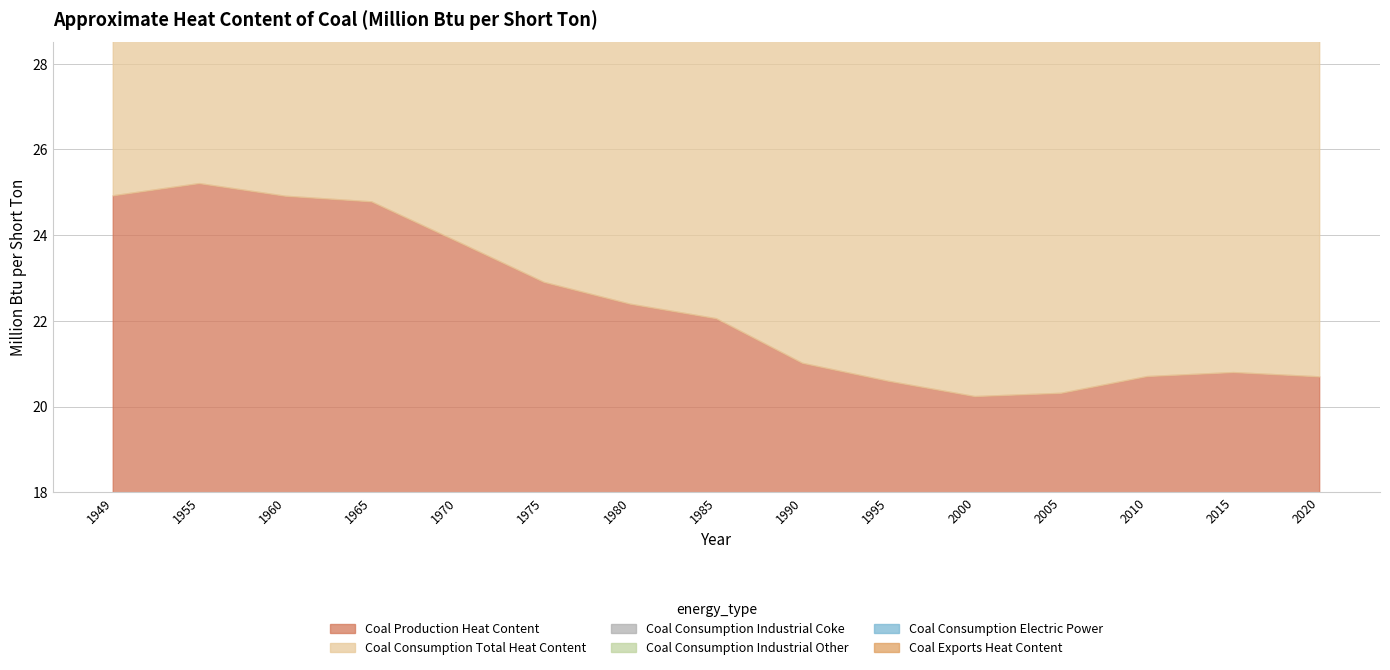

What is the value of the Coal Production Heat Content point at the 6th from the left?

22.9